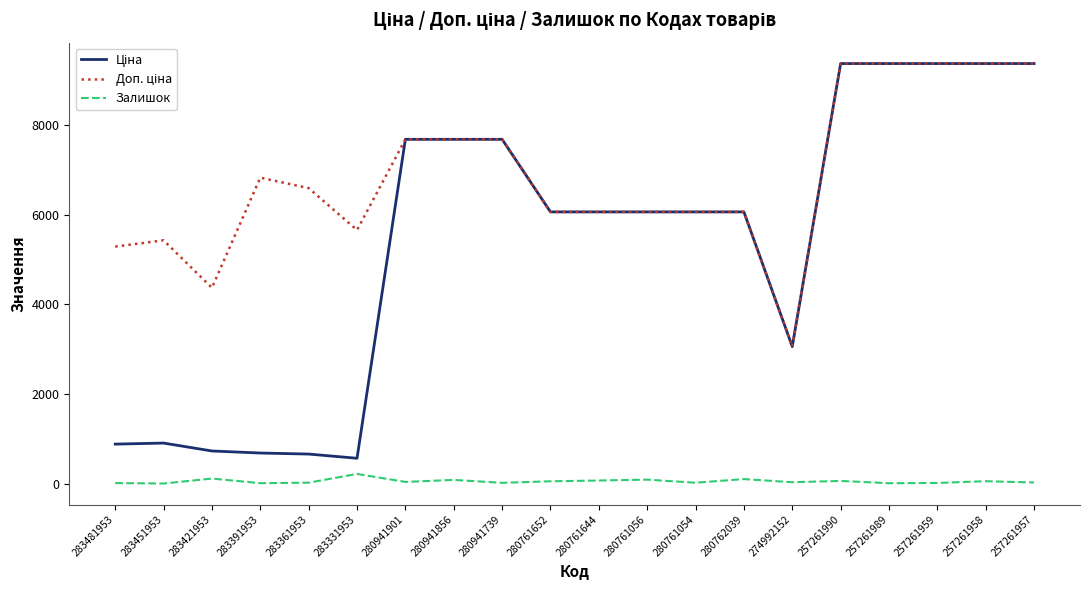

True or false: Залишок has a value of 69.0 at 280761644.

True